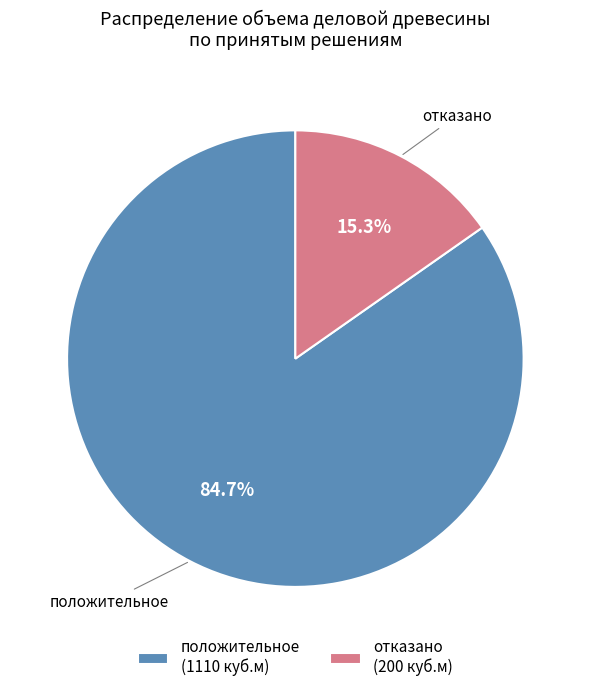

Which has a higher value, положительное or отказано?

положительное